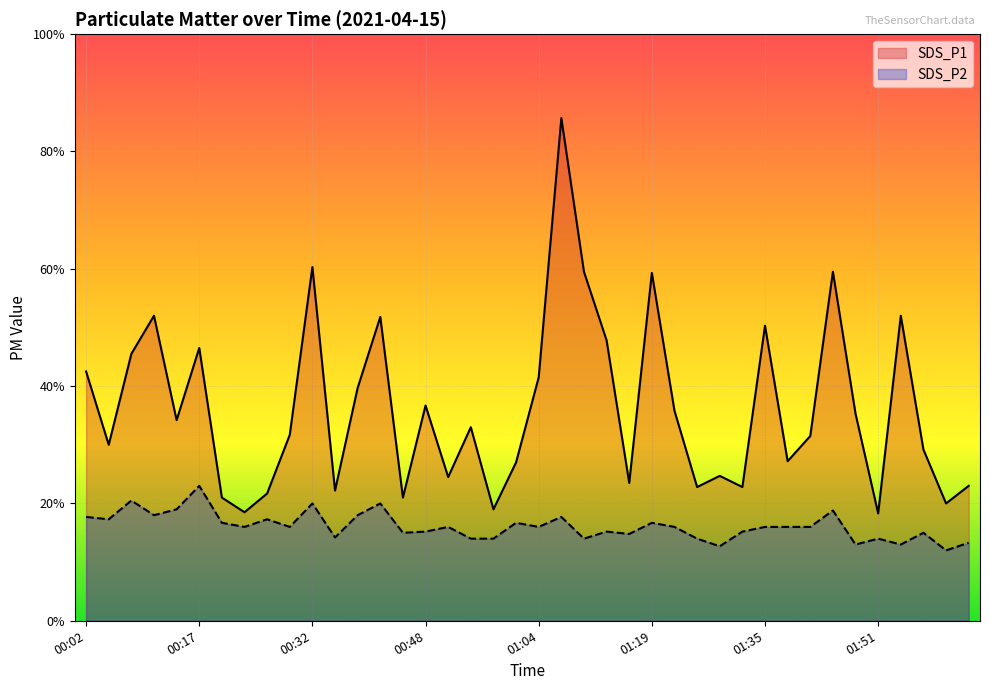

List the series in order of their peak value, highest first.

SDS_P1, SDS_P2